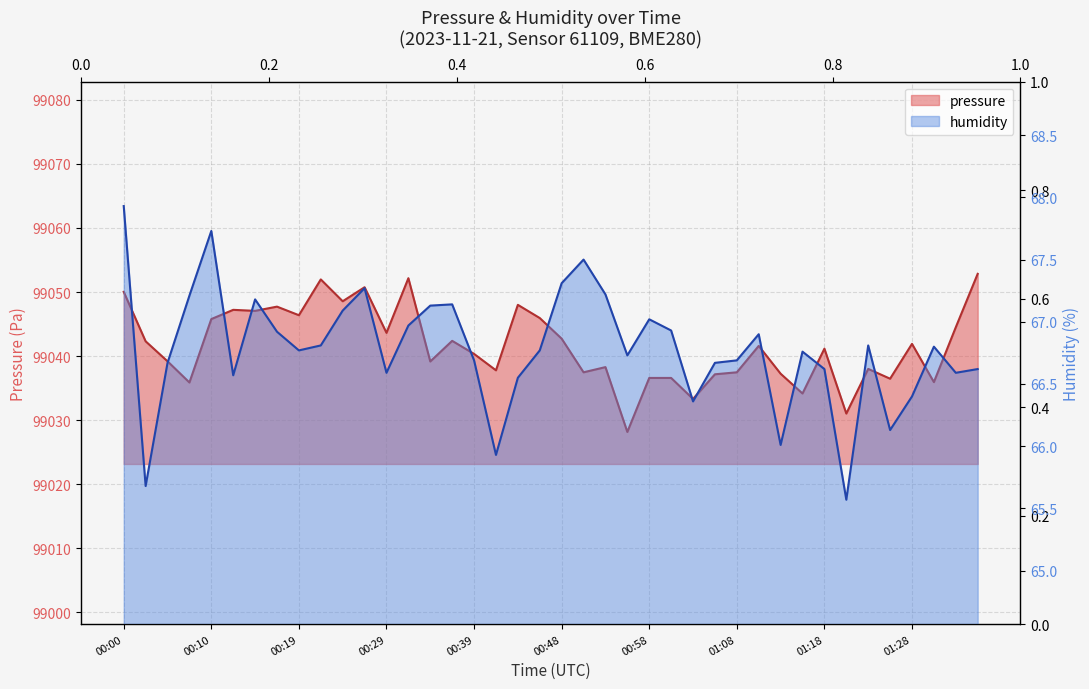

Is the value of humidity at 00:36 greater than the value of pressure at 01:08?

No